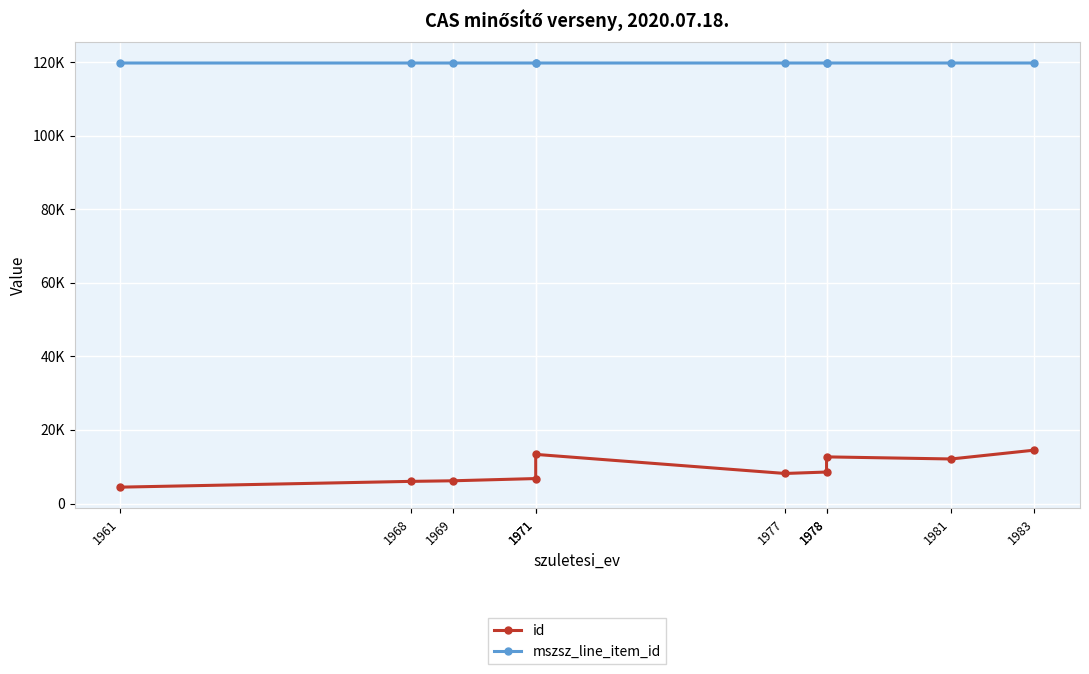

At which category does id reach its first local peak?

1971